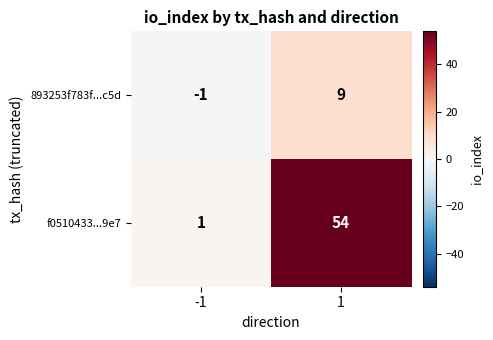

What value does the f0510433...9e7 series have at 1, to the nearest 5?

55